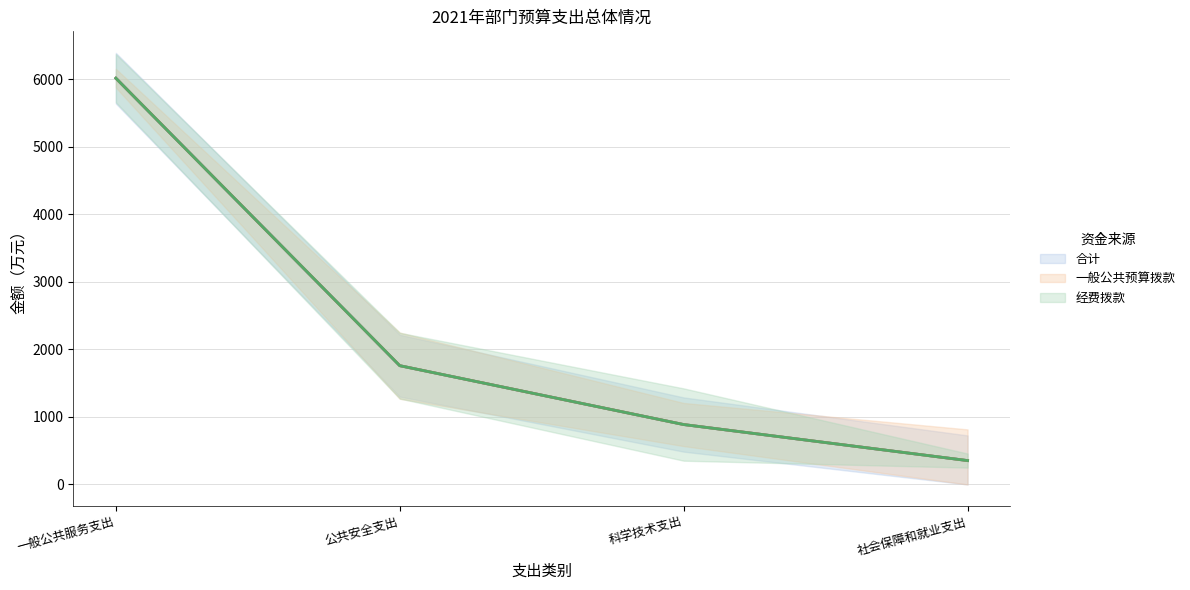

True or false: 一般公共预算拨款 (line) and 合计 (line) cross at least once.

False